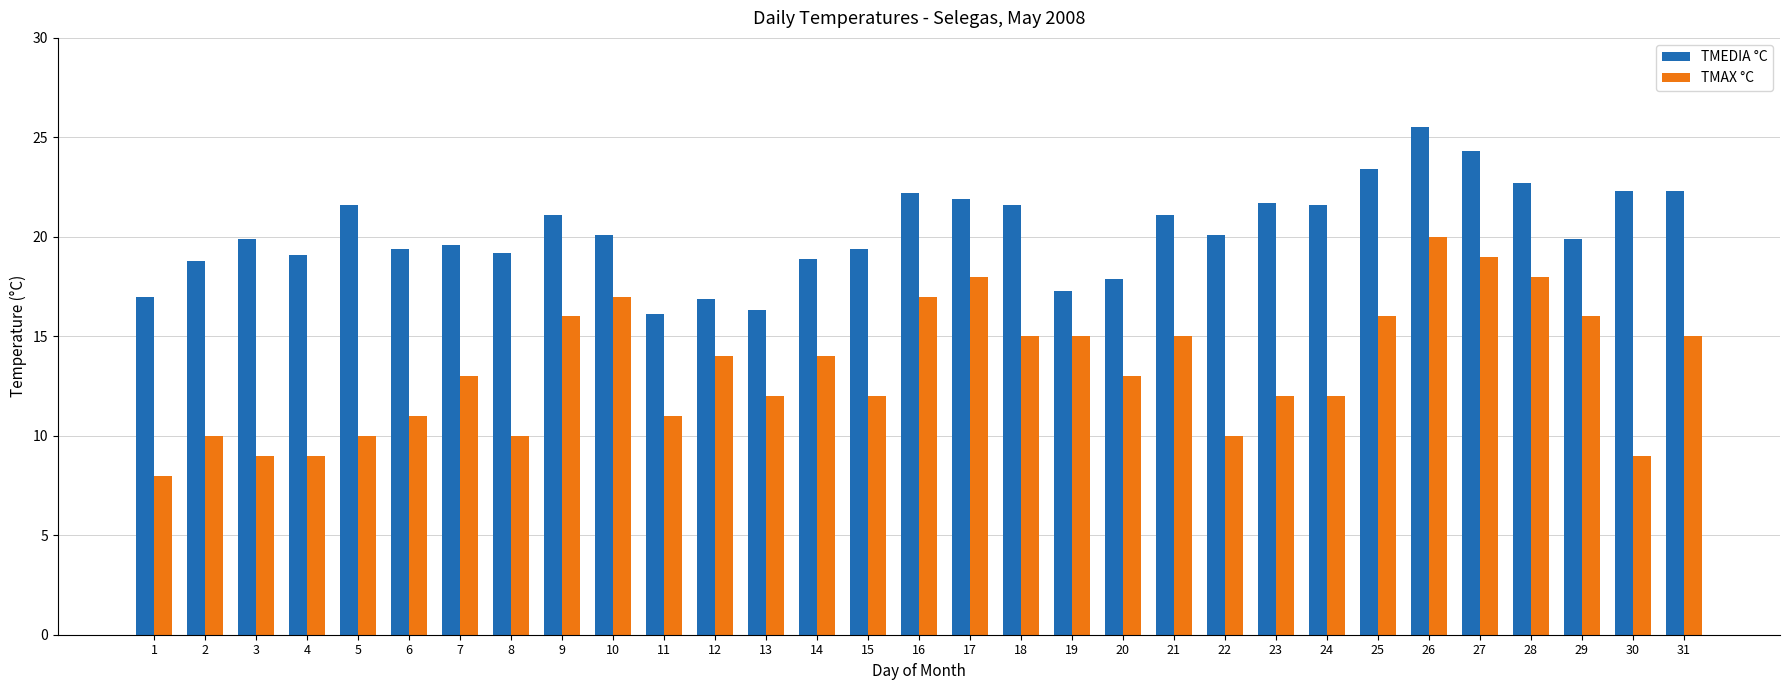

At which category is the sum across all series the highest?

26